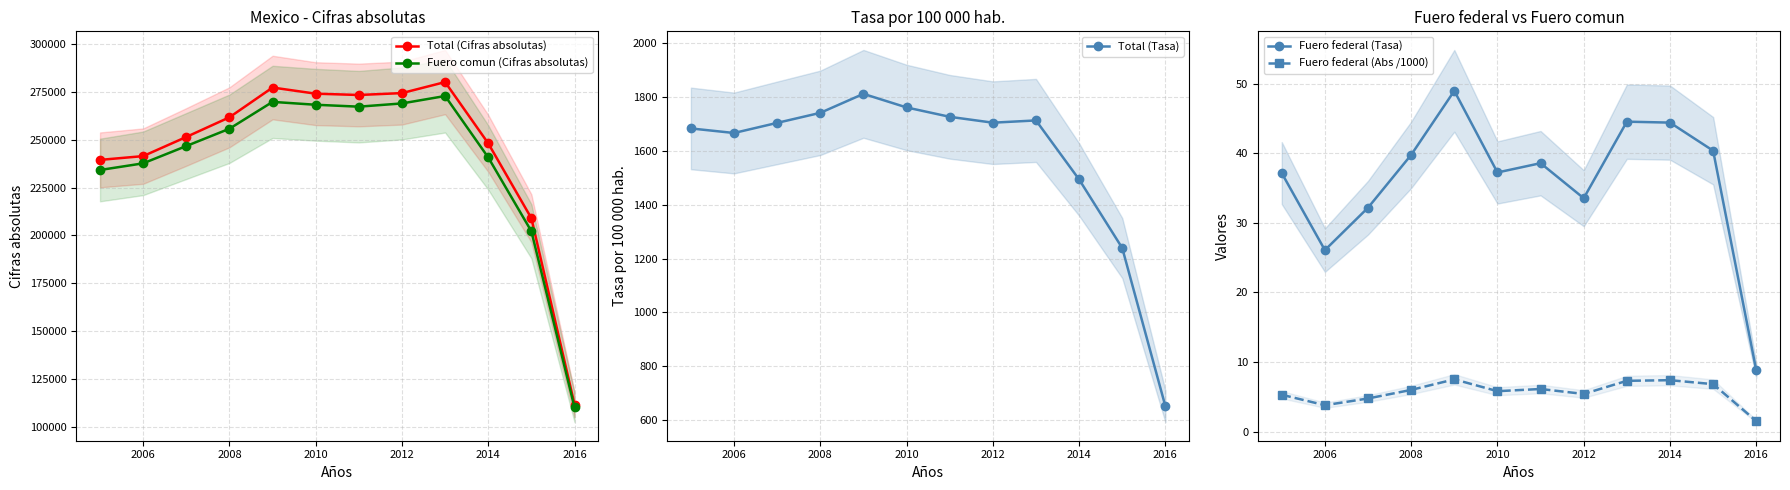

True or false: Fuero federal (Tasa) and Fuero comun (Cifras absolutas) intersect in this chart.

False